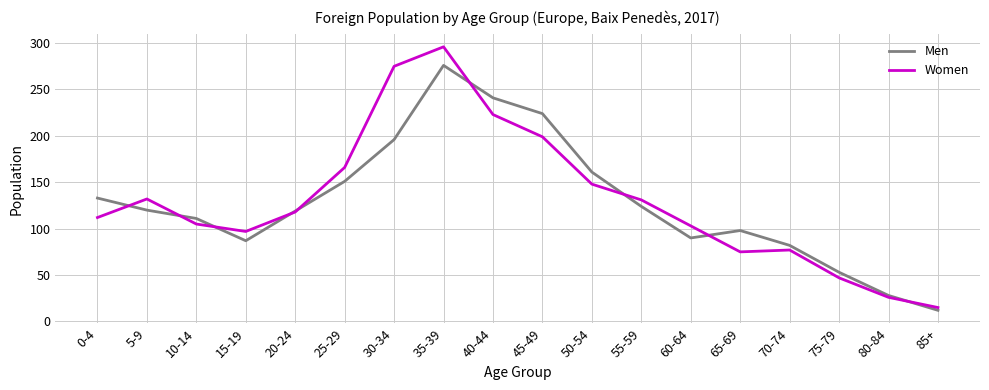

Rank the series at 45-49 from highest to lowest value.

Men, Women